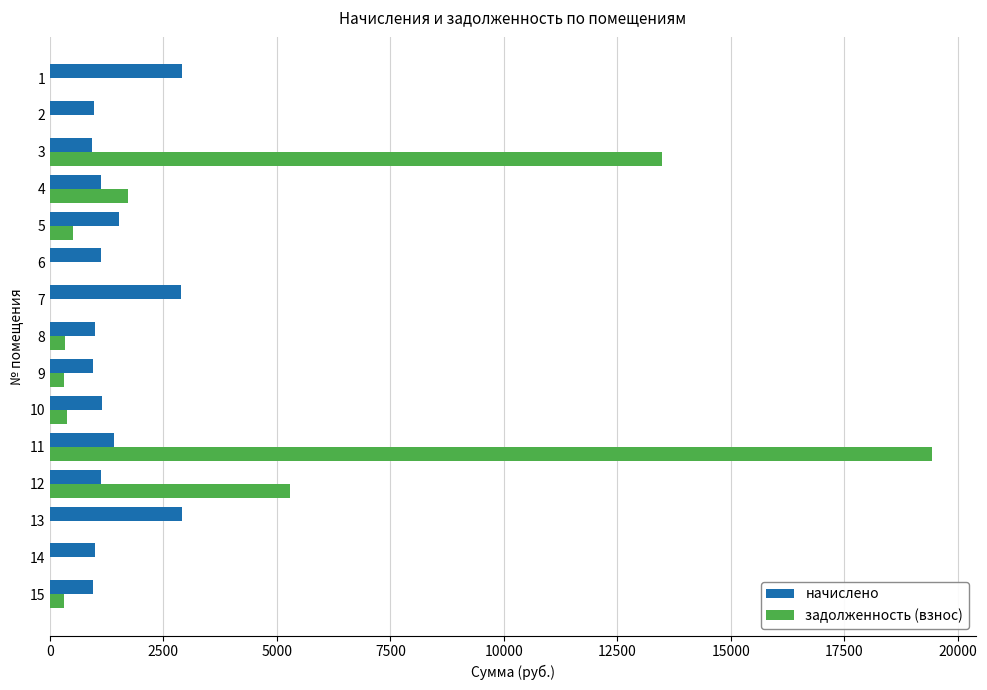

What is the sum of all задолженность (взнос) values?

41752.2